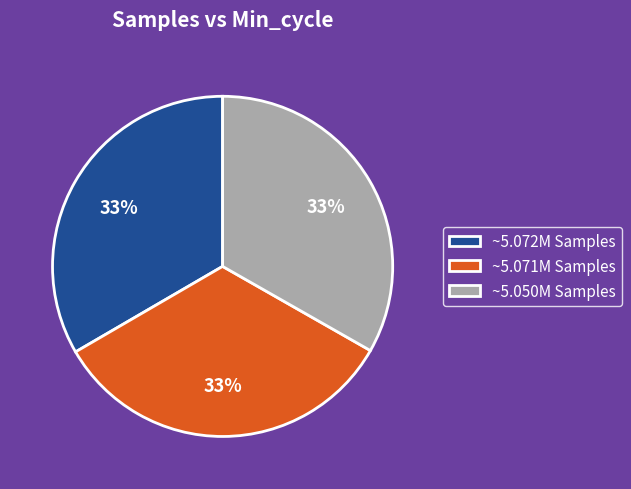

Combined, do ~5.071M Samples and ~5.072M Samples account for over 50%?

Yes